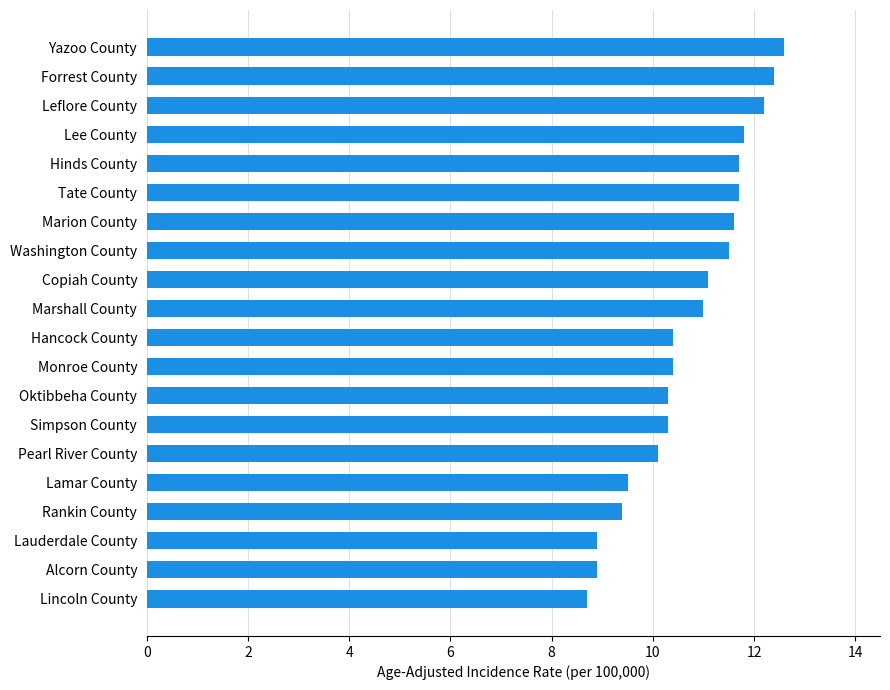

How many categories are shown in the chart?

20